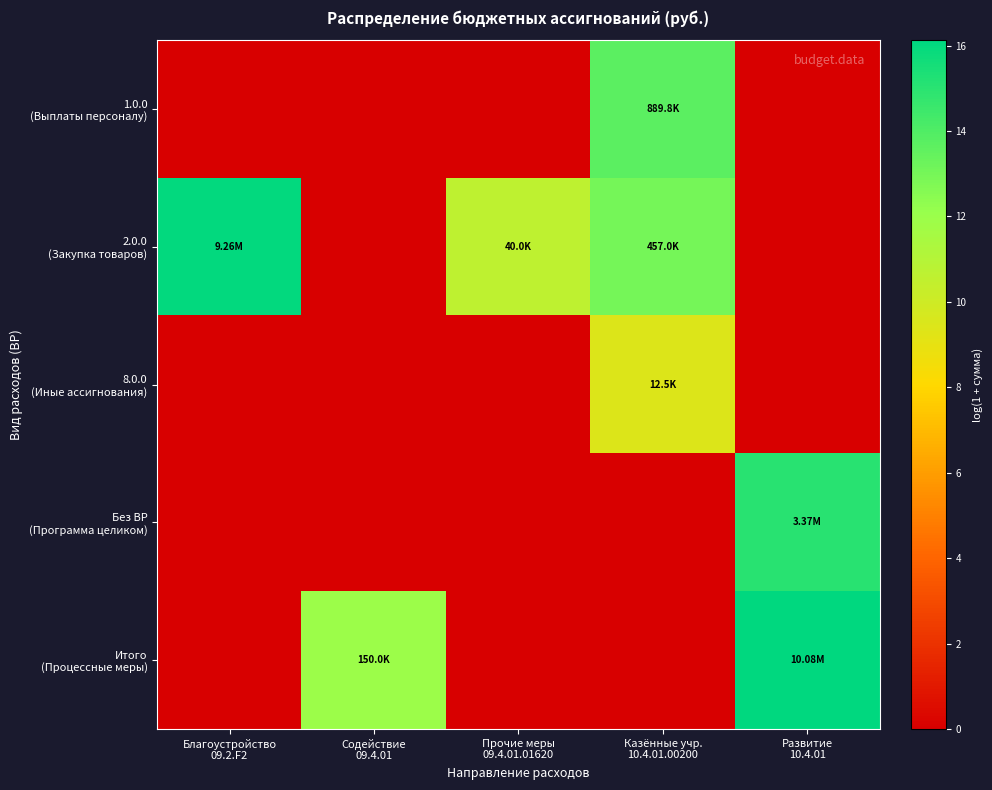

What is the total value across all series at Благоустройство
09.2.F2?

16.0